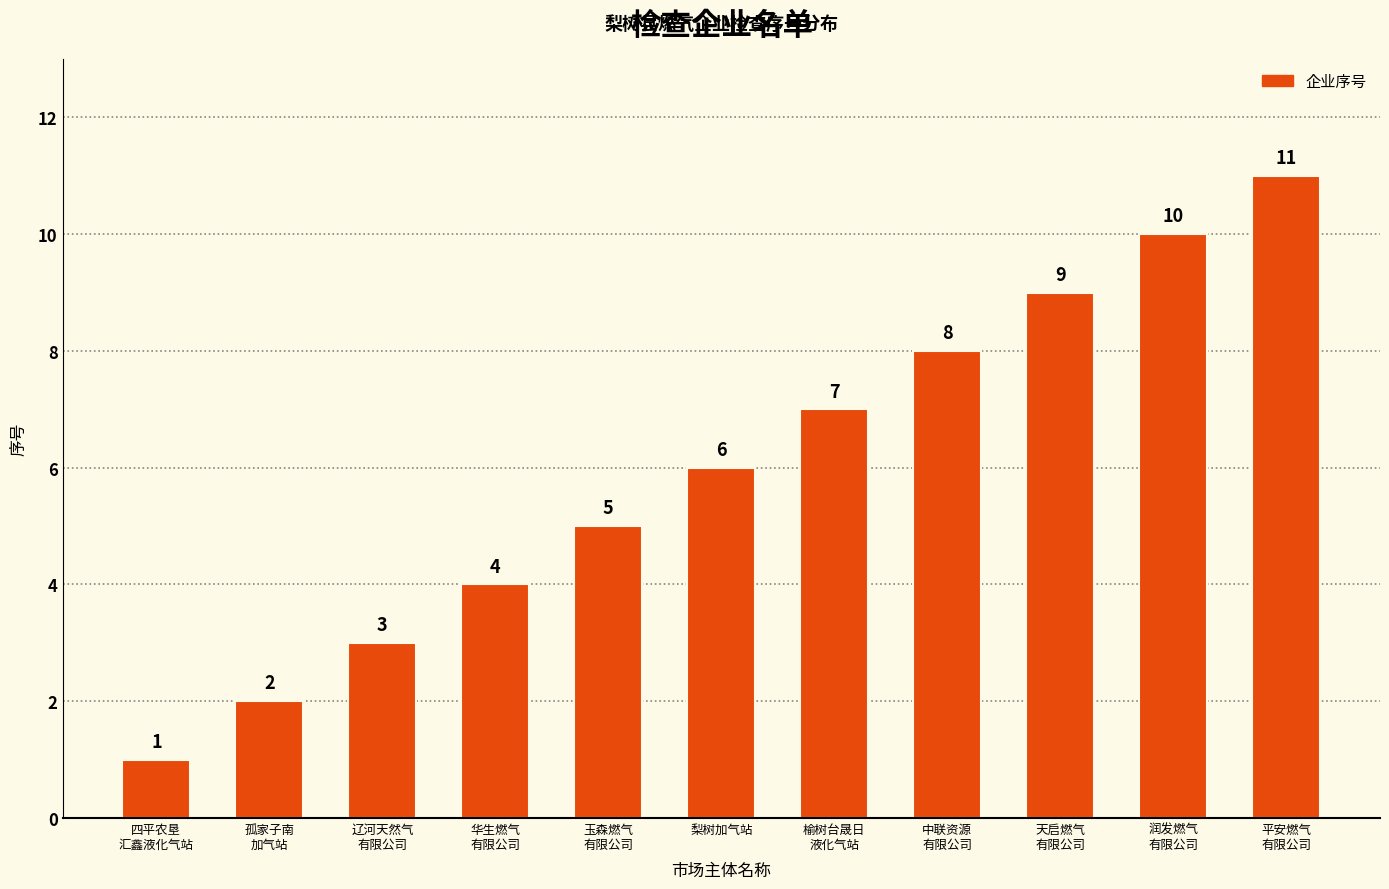

What position from the right is 中联资源
有限公司?

4